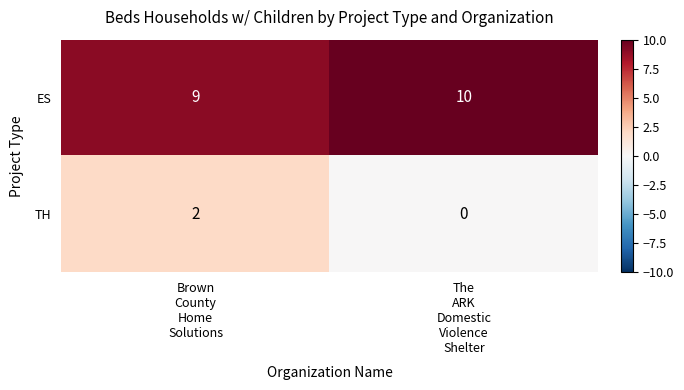

Which series changed the most between Brown
County
Home
Solutions and The
ARK
Domestic
Violence
Shelter?

TH